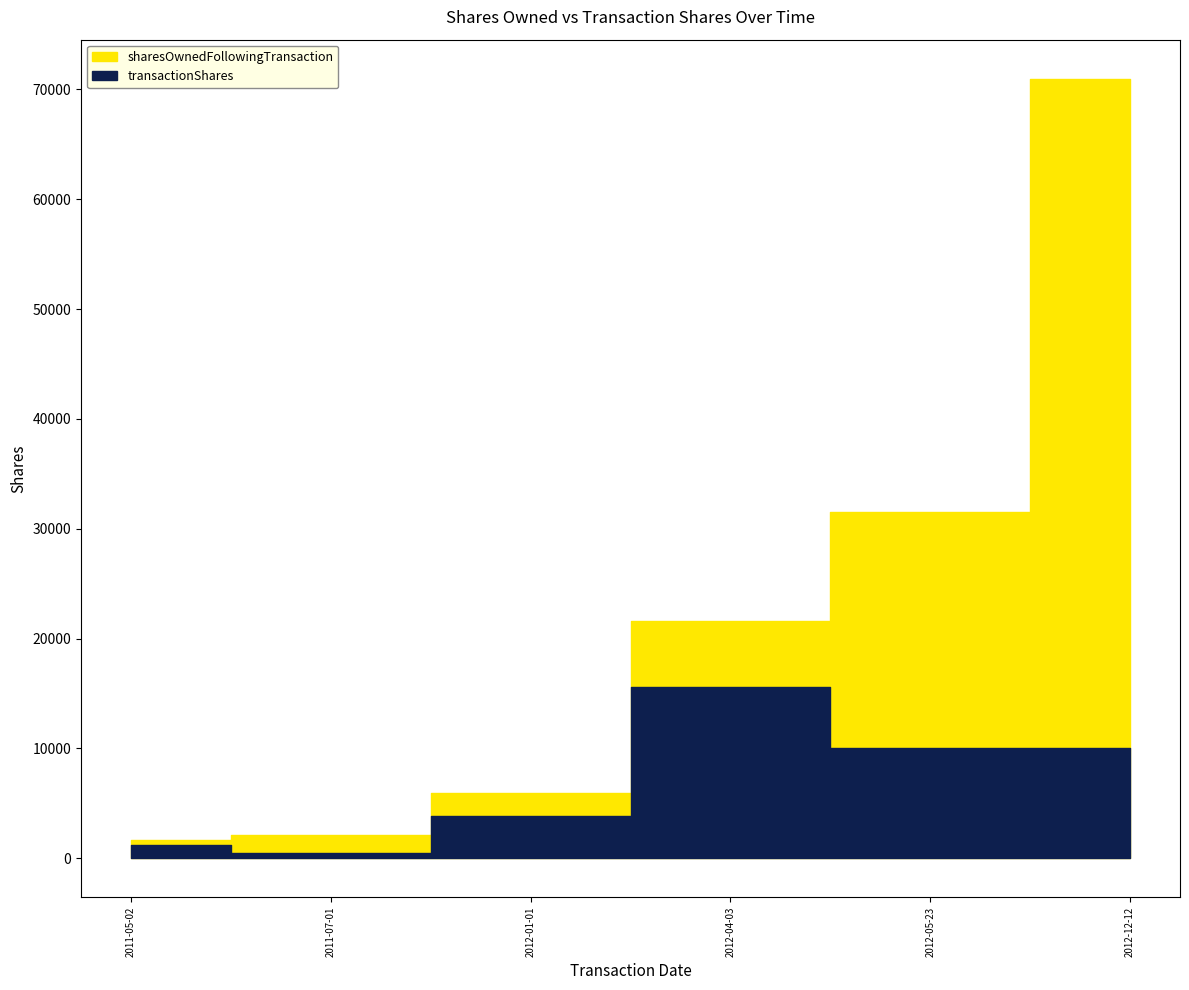

Which series has the largest total across all categories?

sharesOwnedFollowingTransaction